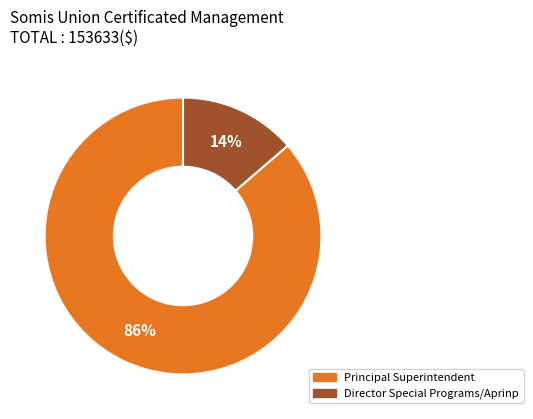

Is the sum of Director Special Programs/Aprinp and Principal Superintendent greater than half?

Yes